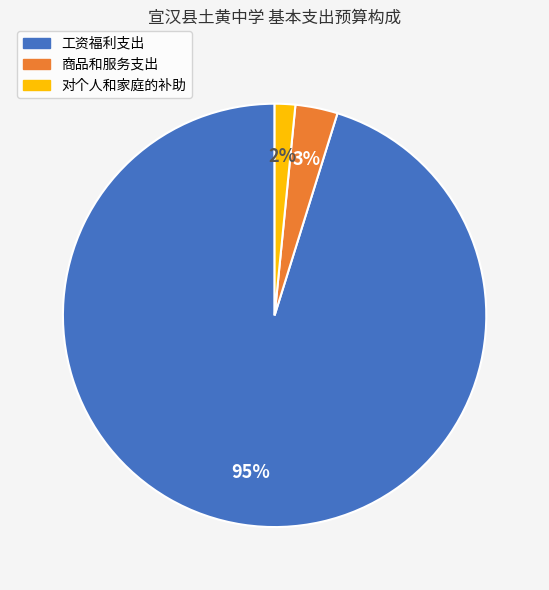

To the nearest percent, what is the average slice percentage?

33%